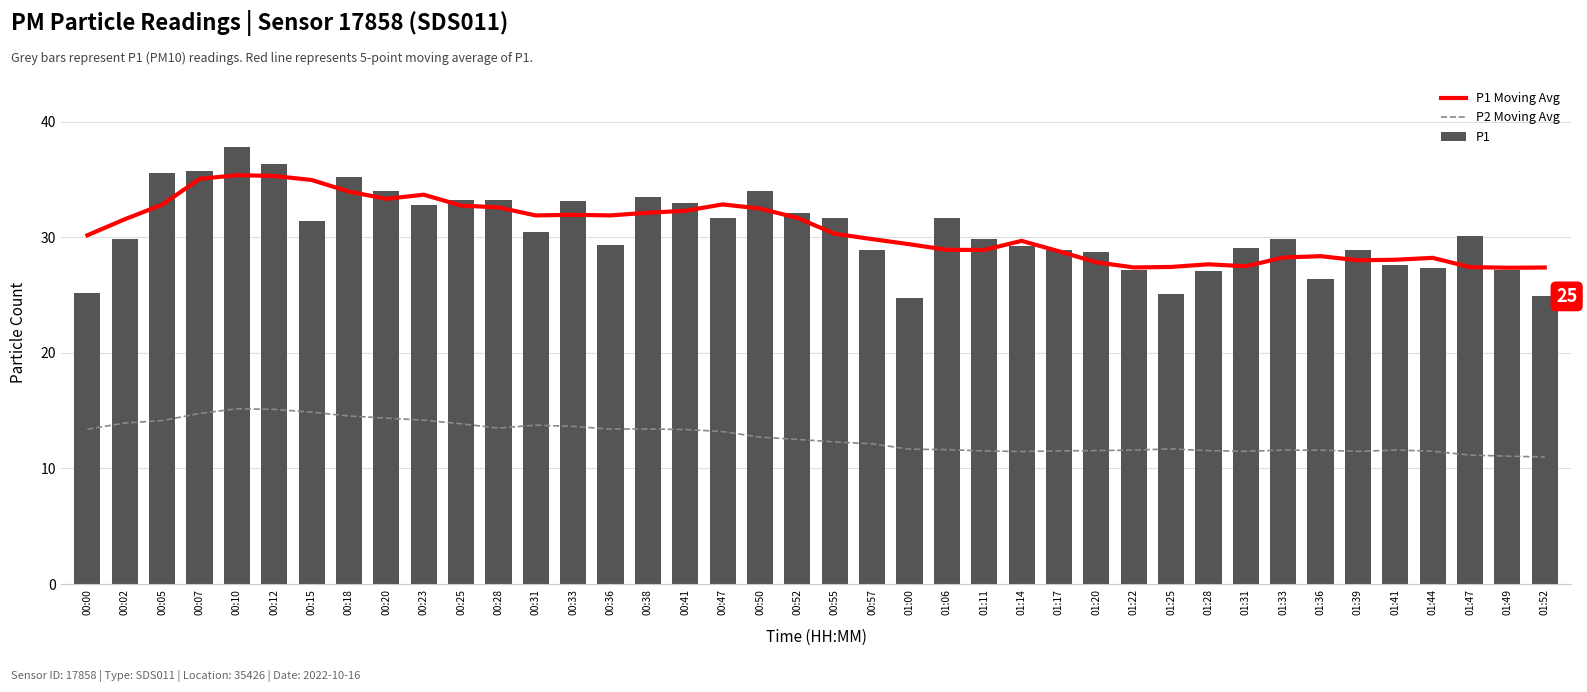

What is the average value of the P1 Moving Avg series?

30.6